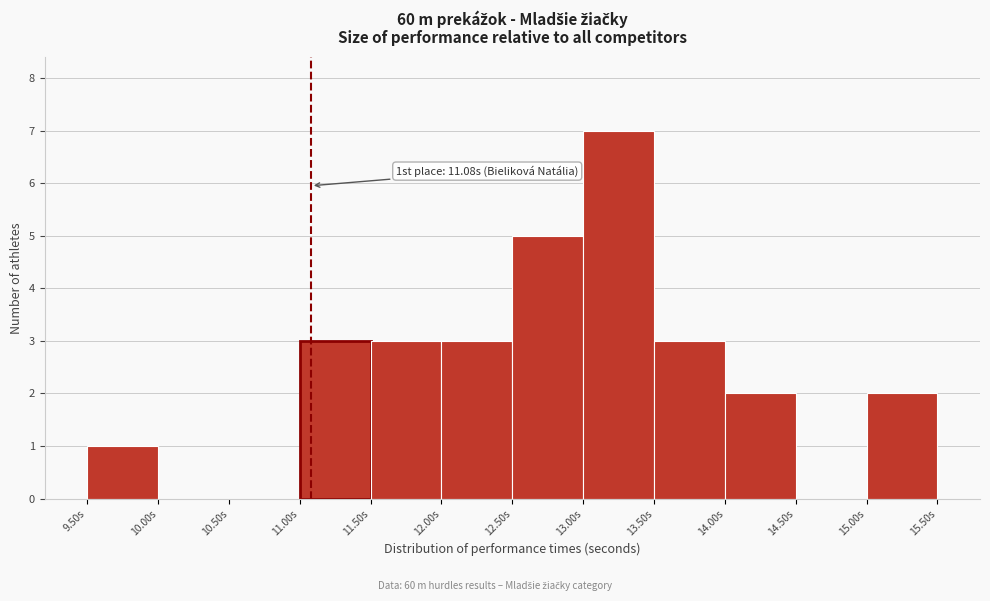

Which range on the x-axis has the tallest bar?

13.0 to 13.5